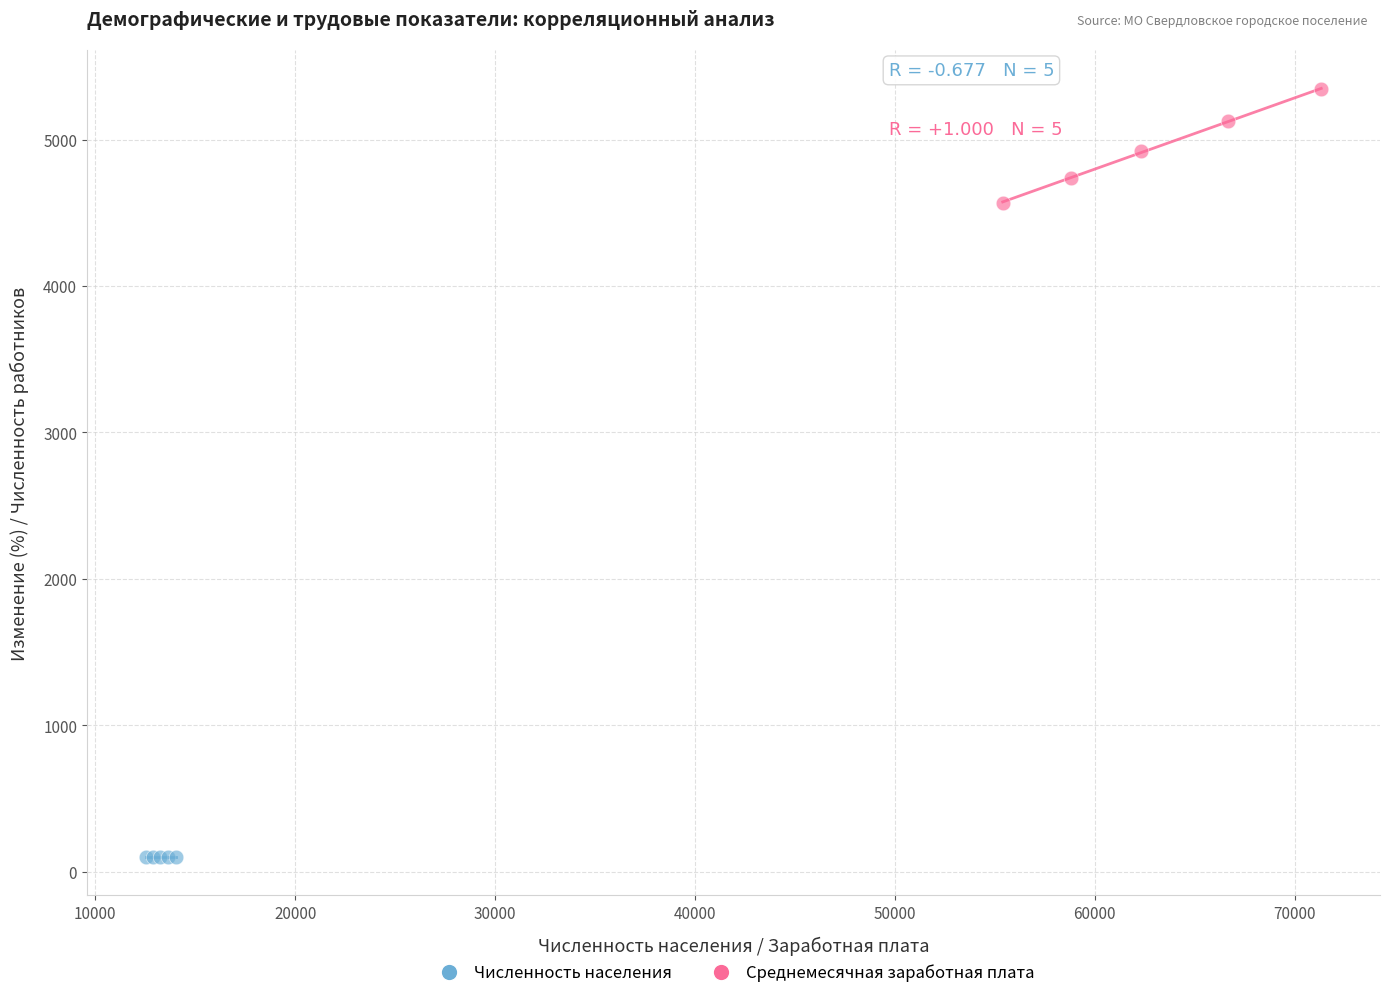

Which series contains the lowest Y value?

Численность населения